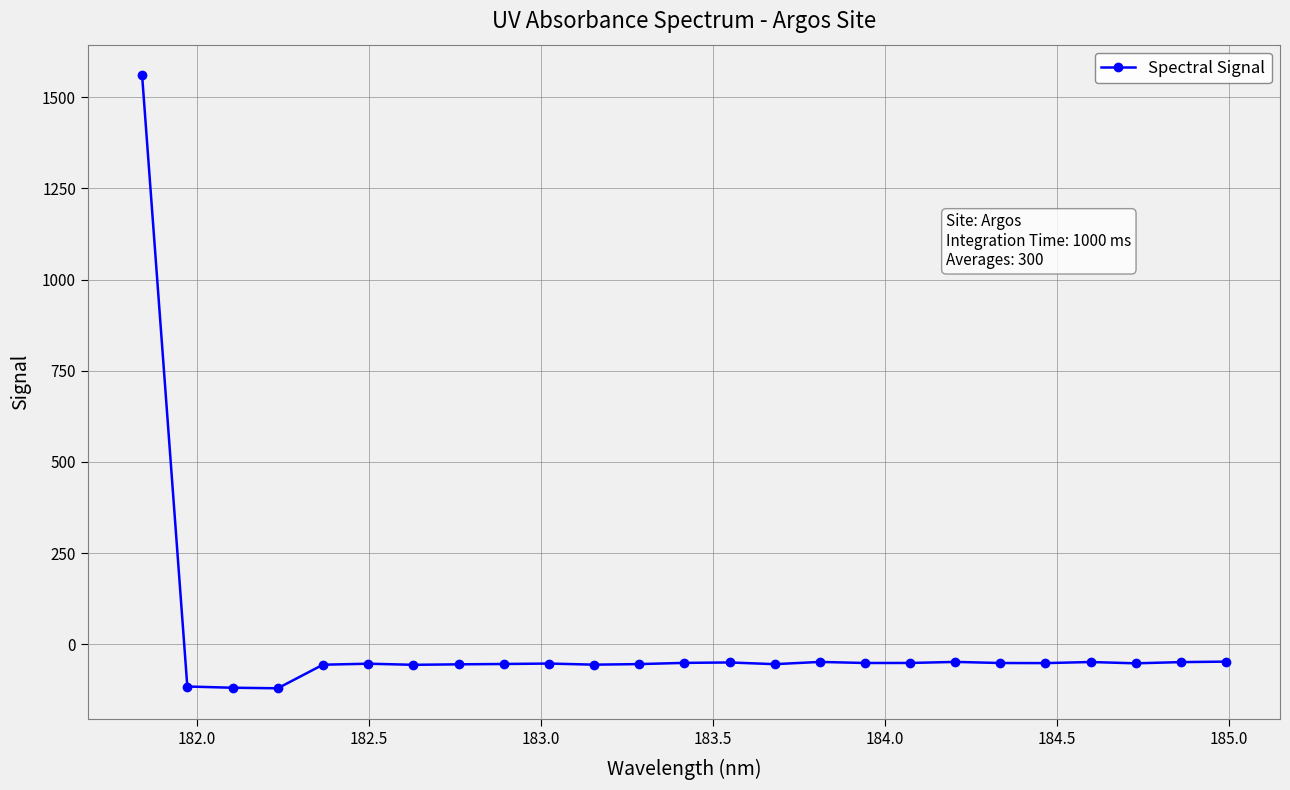

True or false: there are more than 2 points higher than both neighbors.

True